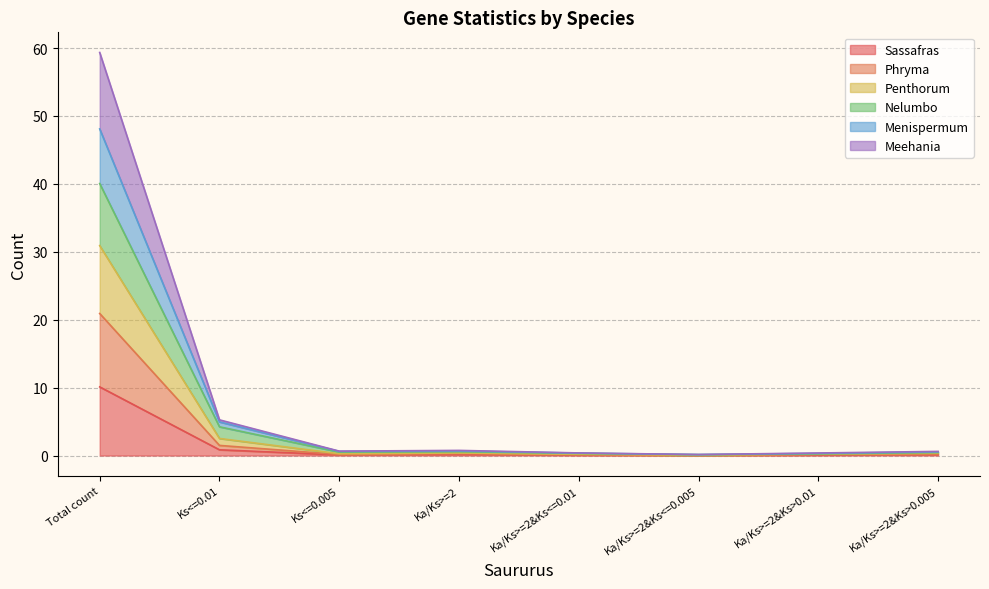

Which has a higher value, Total count or Ka/Ks>=2&Ks<=0.01?

Total count